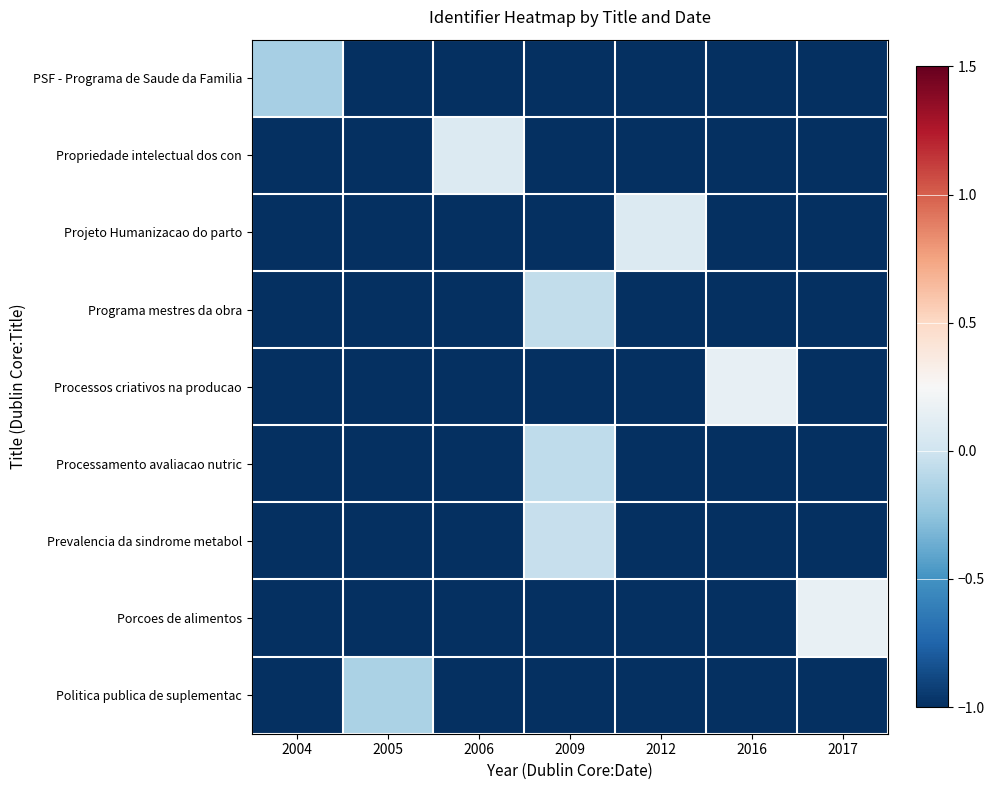

At which category is the sum across all series the highest?

2009